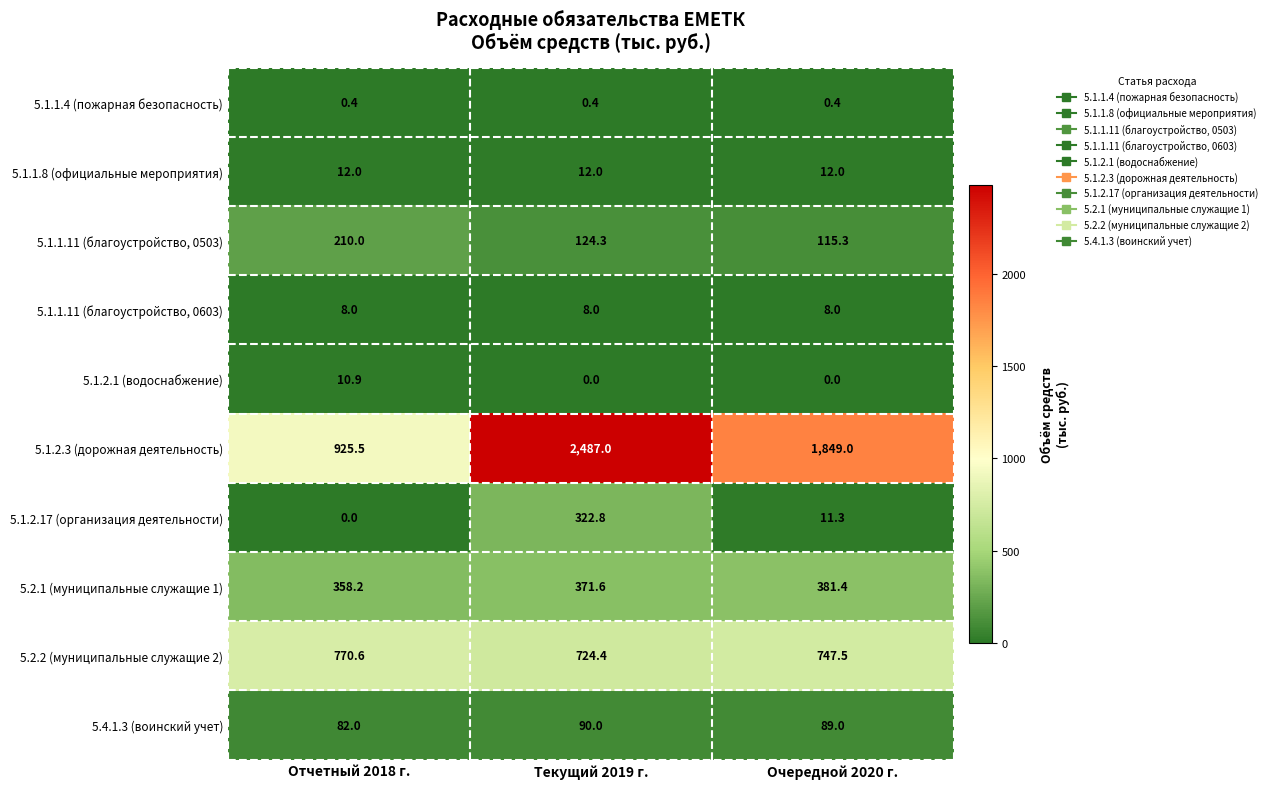

What is the maximum value for 5.4.1.3 (воинский учет)?

90.0